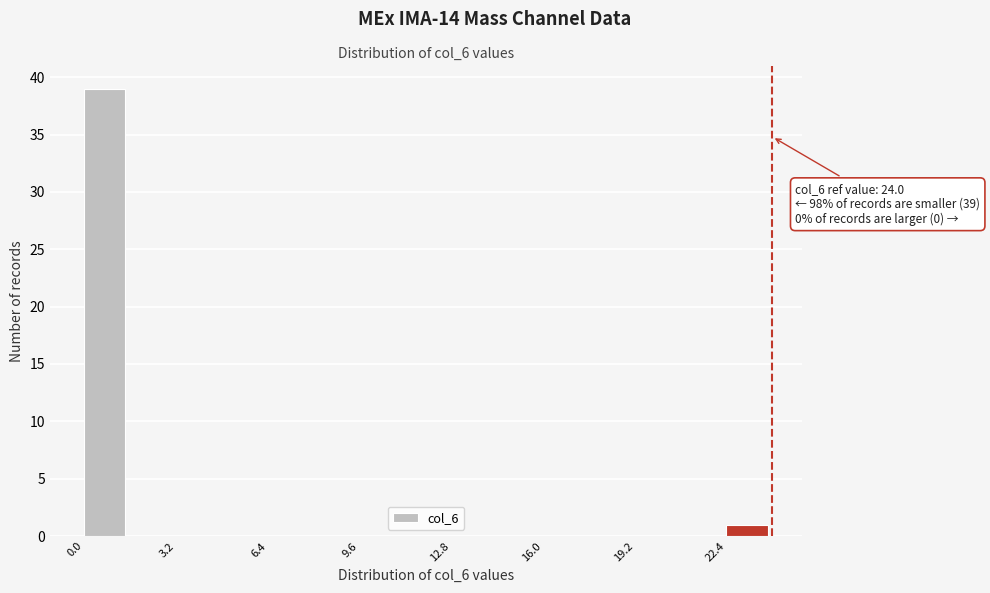

Read against the x-axis, roughly where is the centre of the tallest bar?

0.5